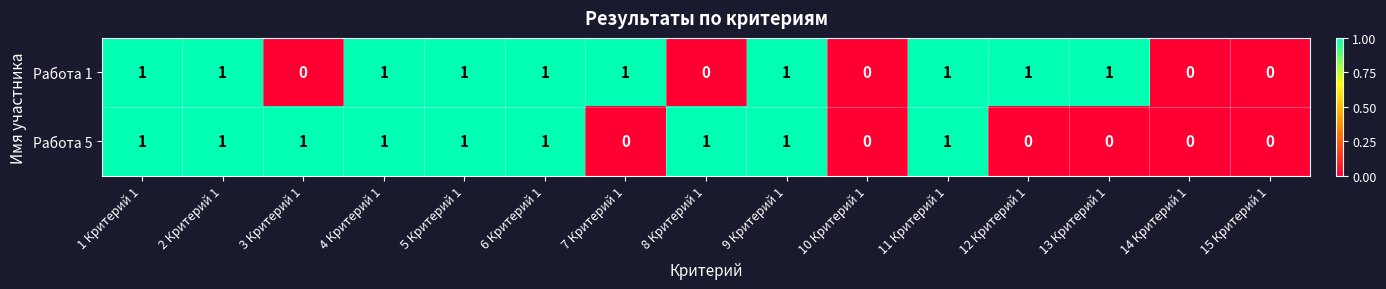

Reading left to right, what are all the values shown in this chart?

Работа 1: 1	1	0	1	1	1	1	0	1	0	1	1	1	0	0
Работа 5: 1	1	1	1	1	1	0	1	1	0	1	0	0	0	0